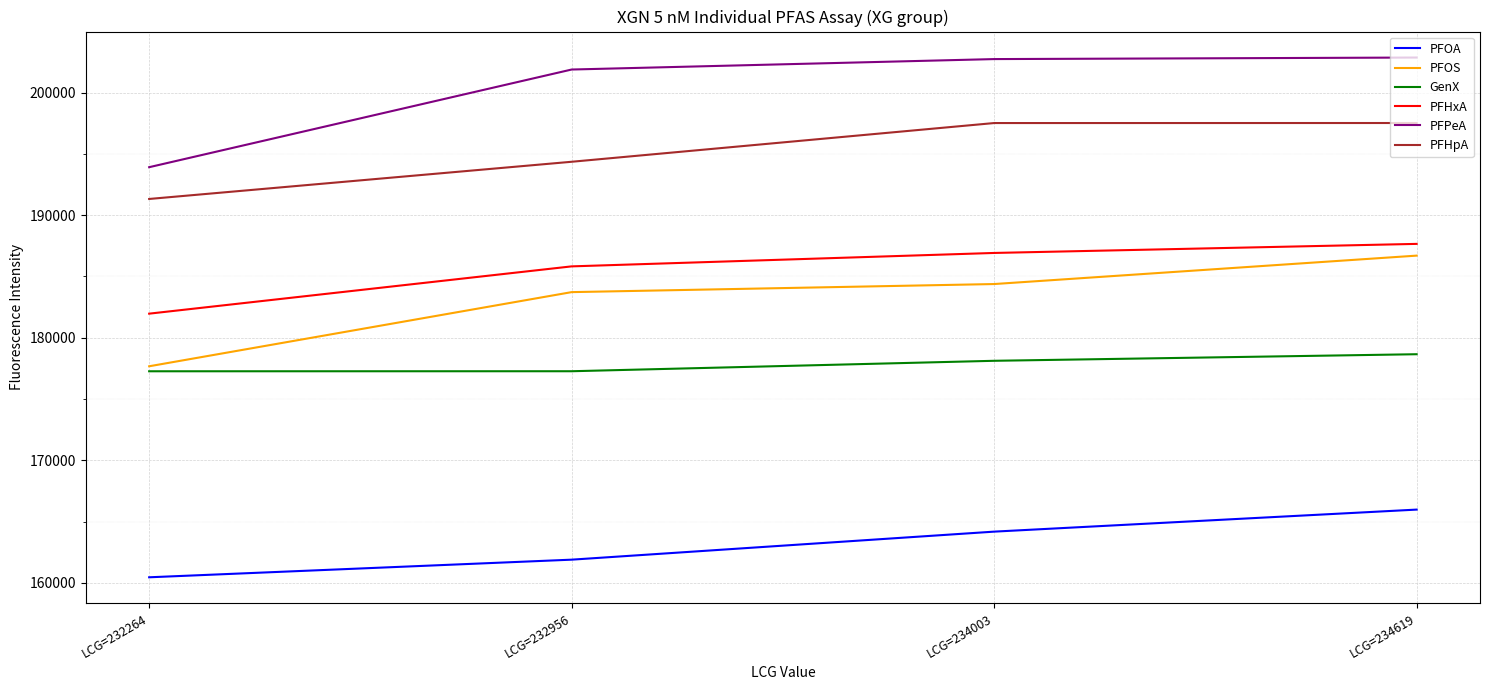

The PFHxA series shows 321203 at LCG=234619. True or false?

False